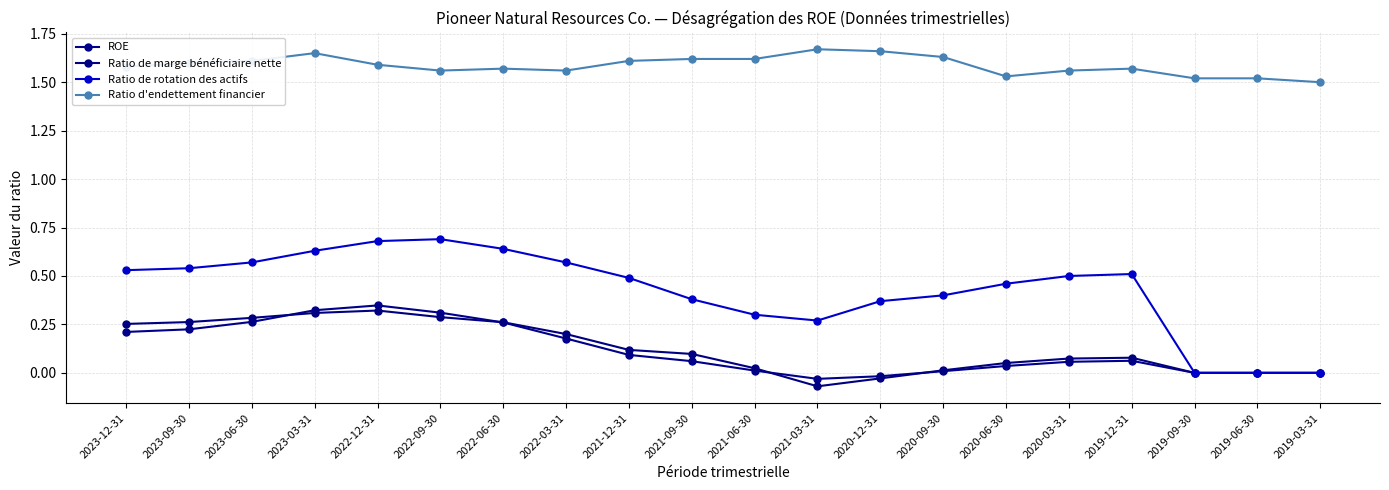

At which label does ROE first exceed 0?

2023-12-31